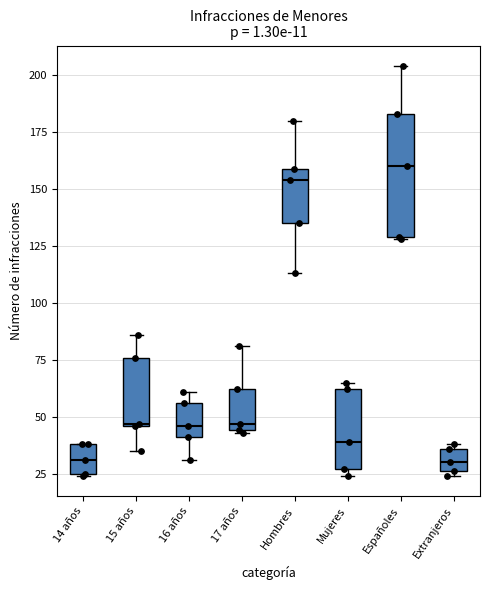

Comparing the boxes themselves (not the whiskers), which one is the tallest?

Españoles